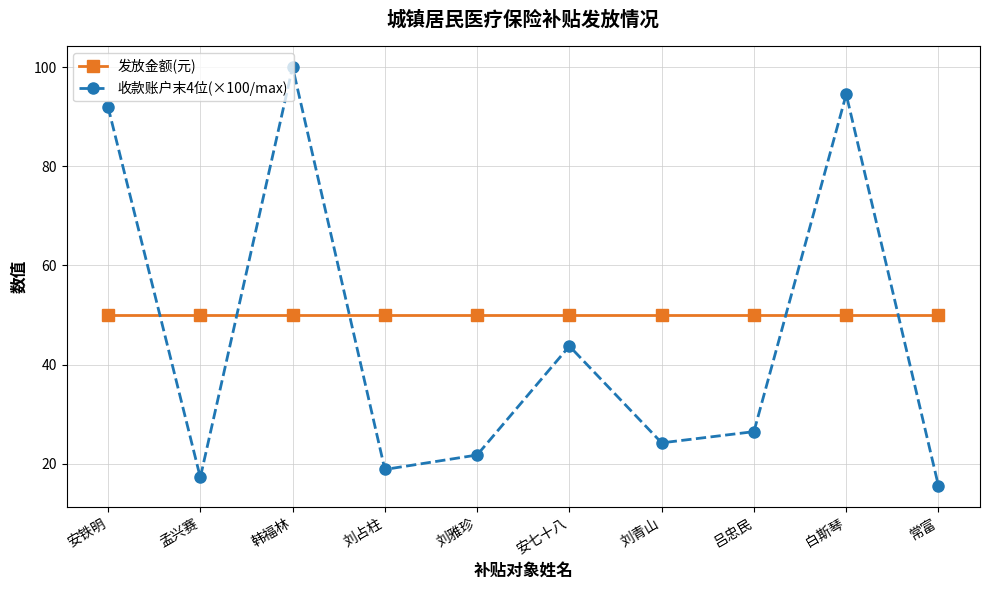

What is the difference between the 收款账户末4位(×100/max) values at 韩福林 and 安铁明?

8.0